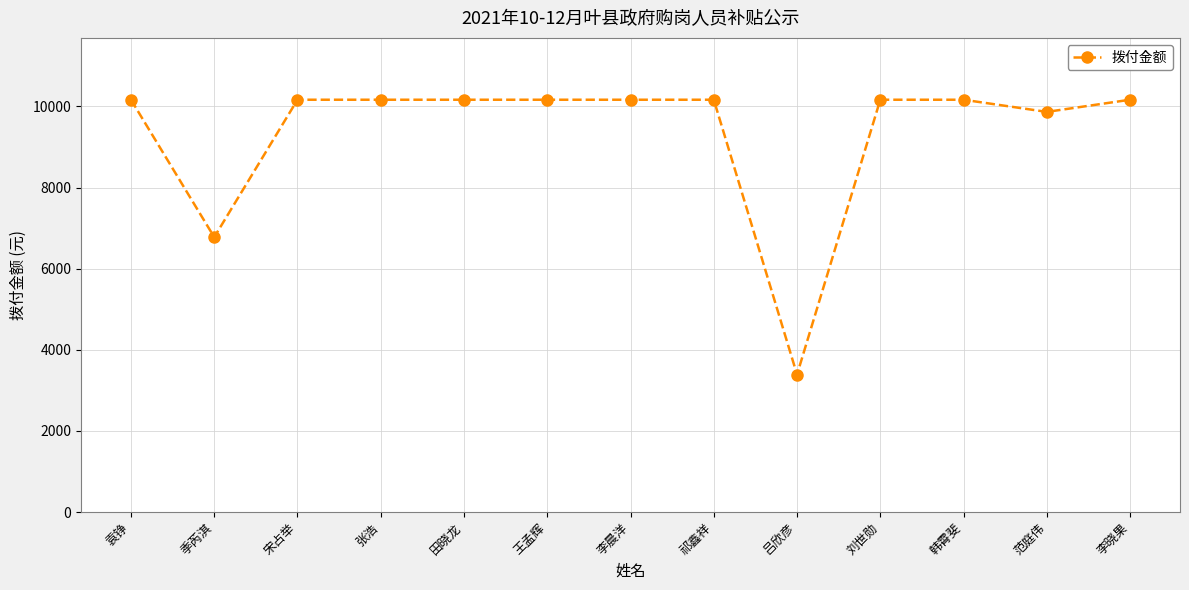

Reading left to right, transcribe all the data shown in this chart.

袁铮=10165.2	季芮淇=6776.8	宋占举=10165.2	张浩=10165.2	田晓龙=10165.2	王孟辉=10165.2	李晨洋=10165.2	祁鑫祥=10165.2	吕欣彦=3388.4	刘世勋=10165.2	韩霄斐=10165.2	范庭伟=9865.2	李晓果=10165.2